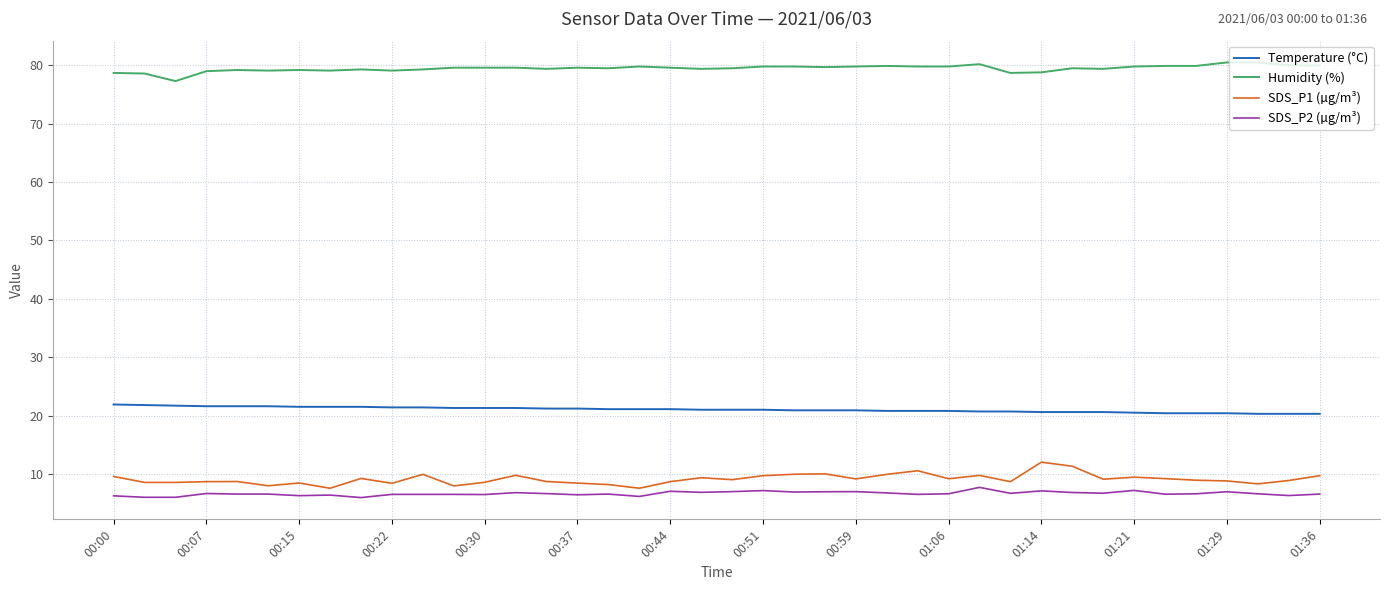

True or false: Temperature (°C) and Humidity (%) cross at least once.

False